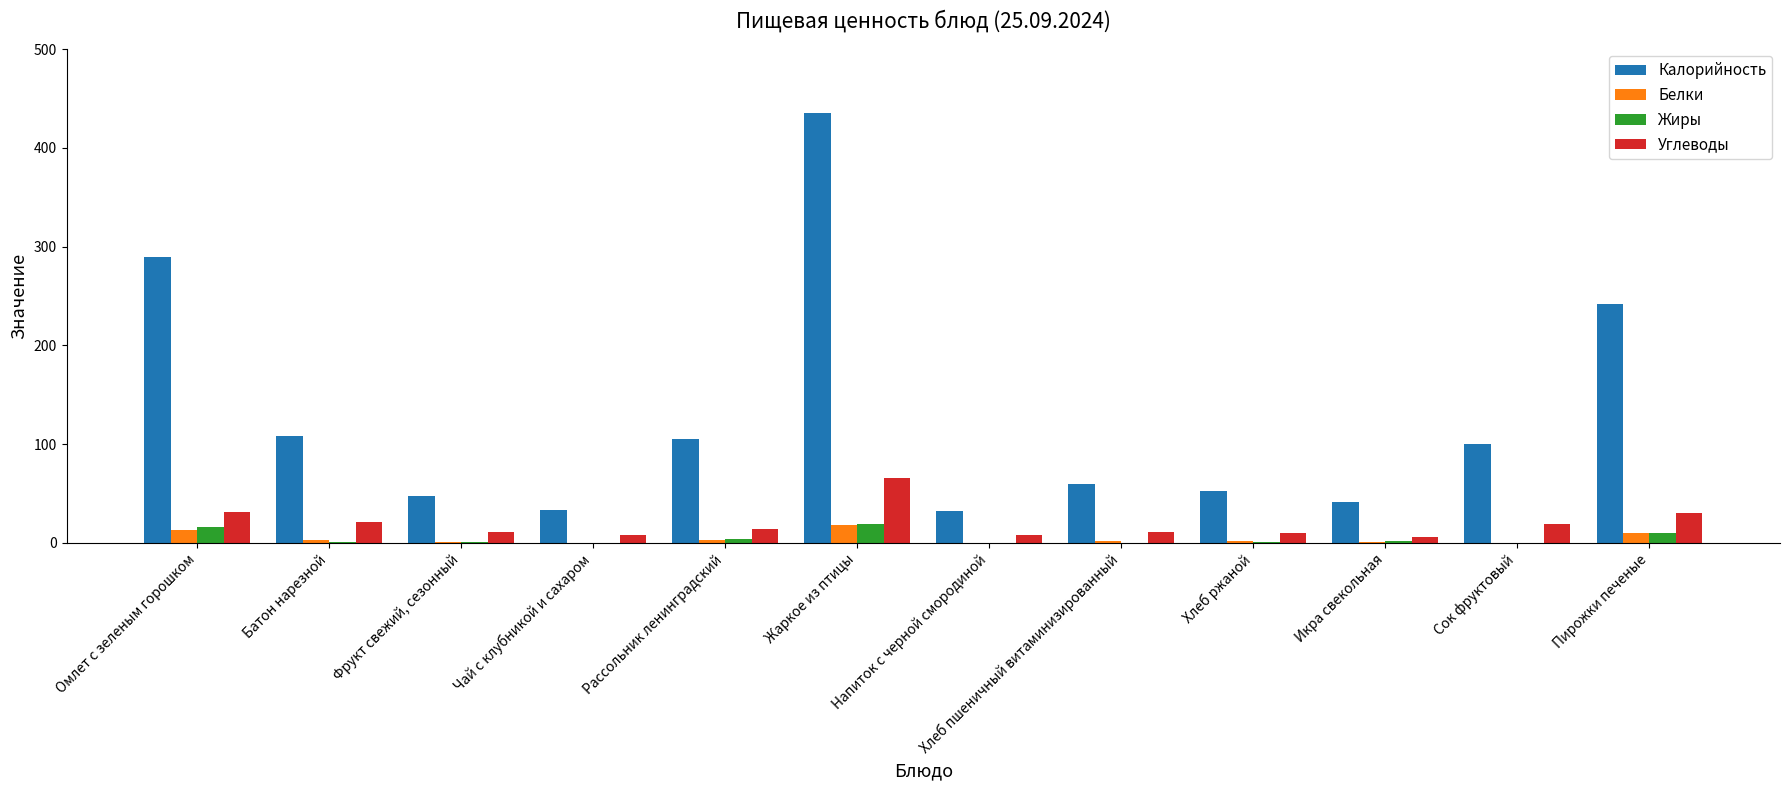

How many categories are shown in the chart?

12